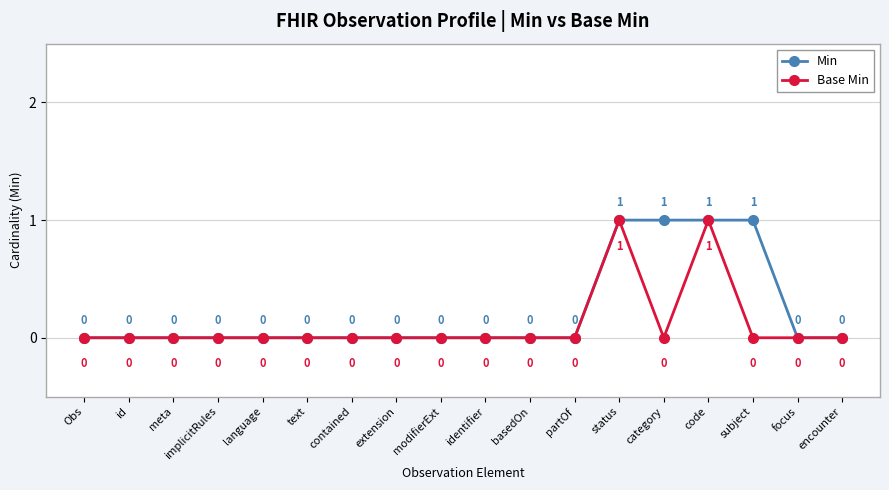

Between code and subject, which series saw the biggest shift?

Base Min